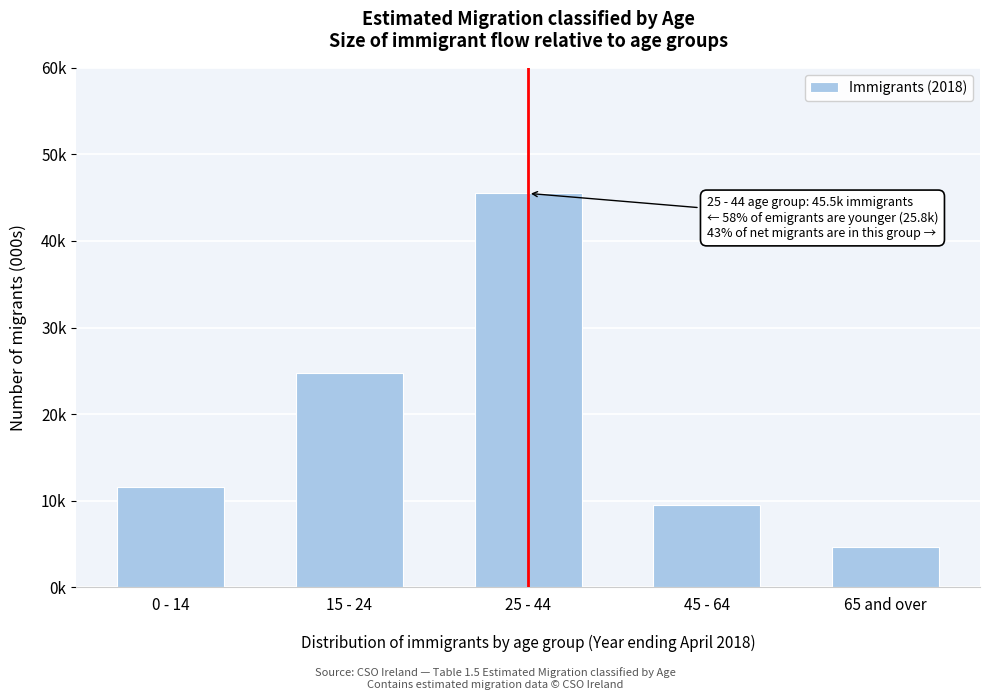

Are the bars horizontal?

No